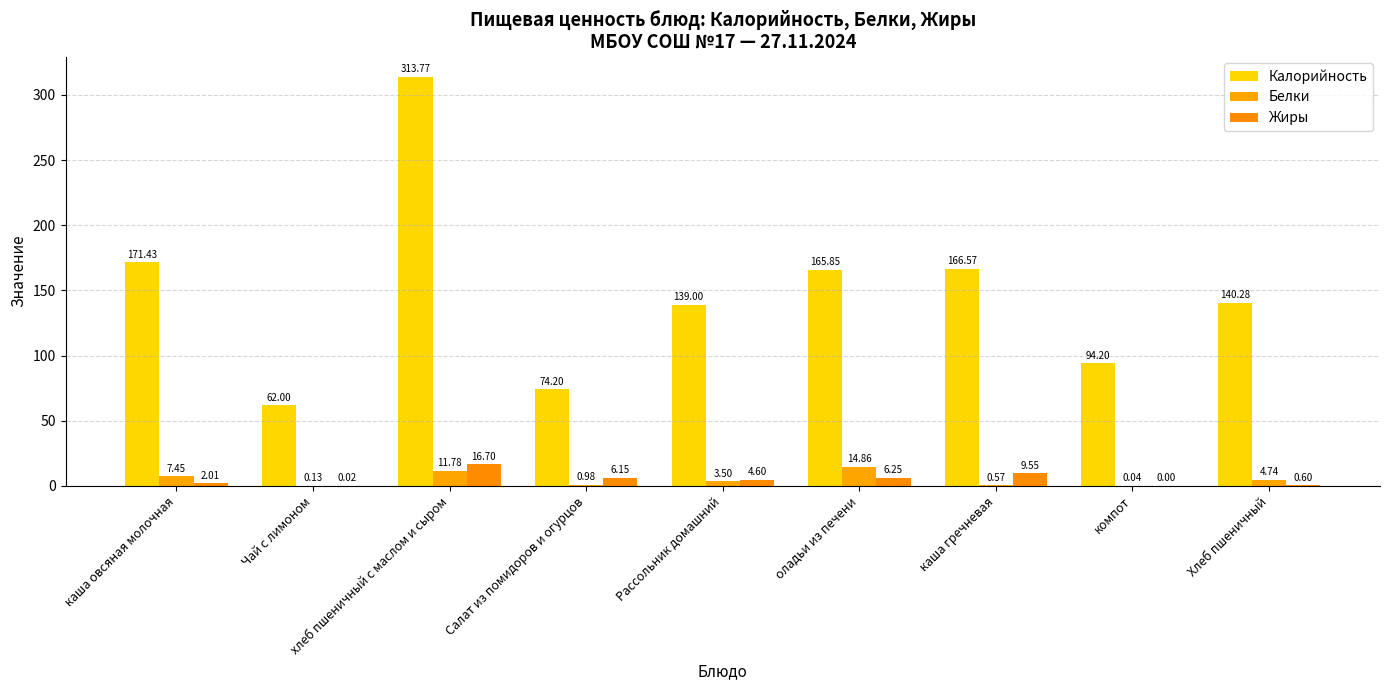

What is the label of the 3rd bar from the right?

каша гречневая